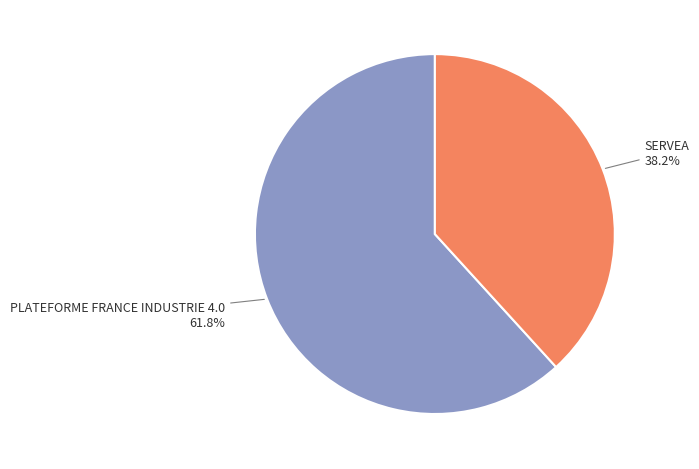

To the nearest percent, what is the difference between the largest and smallest slice percentages?

24%